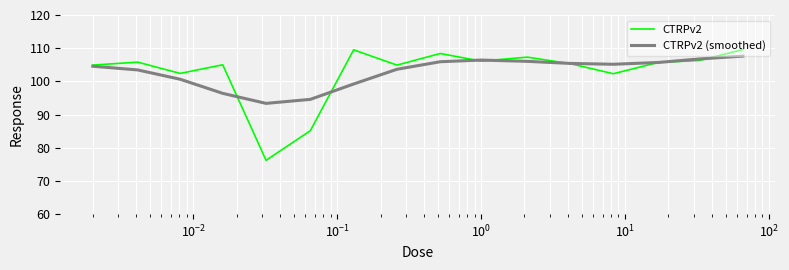

At how many categories does at least one series exceed 94?

15